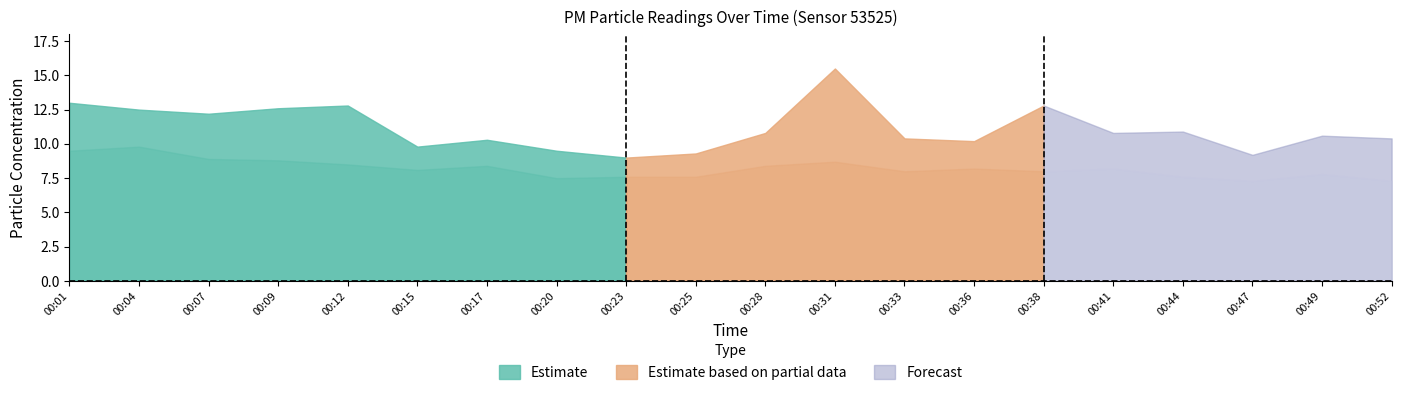

Rank the categories by P1 value from highest to lowest.

00:31, 00:01, 00:12, 00:38, 00:09, 00:04, 00:07, 00:44, 00:28, 00:41, 00:49, 00:33, 00:52, 00:17, 00:36, 00:15, 00:20, 00:25, 00:47, 00:23